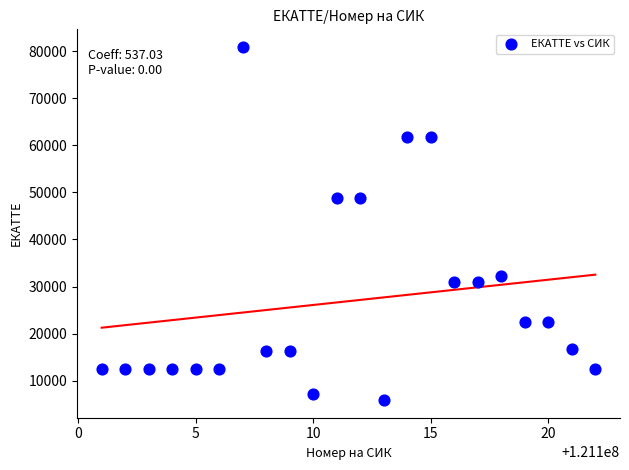

What is the range of X values (max minus min)?

21